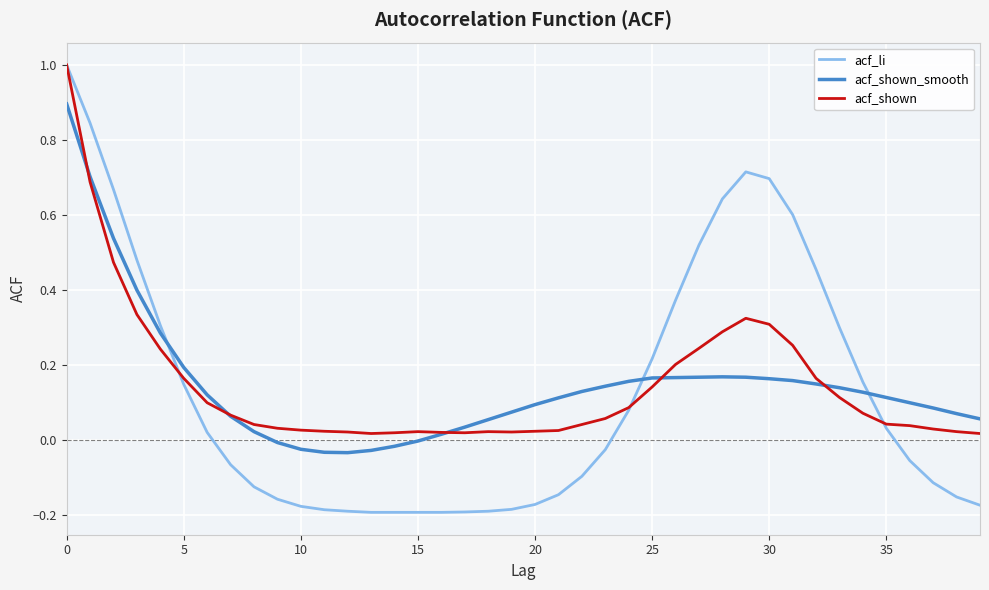

Which series has the largest range (max minus min)?

acf_li